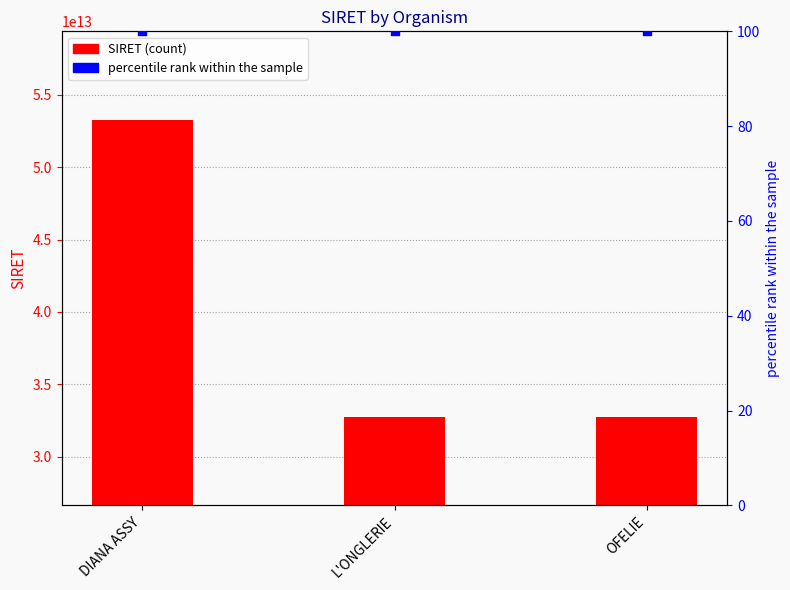

Which series has the widest spread of Y values?

SIRET